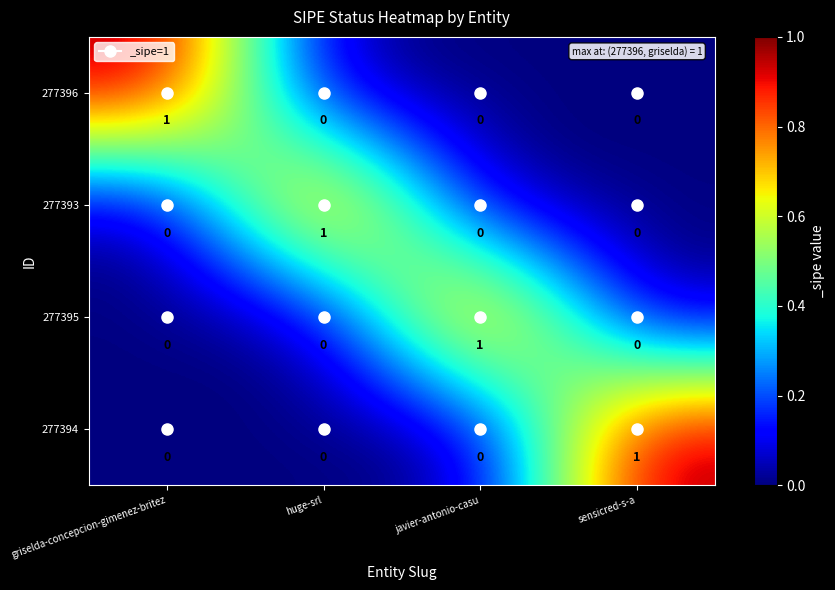

Is it true that 277394 equals 0 at javier-antonio-casu?

True